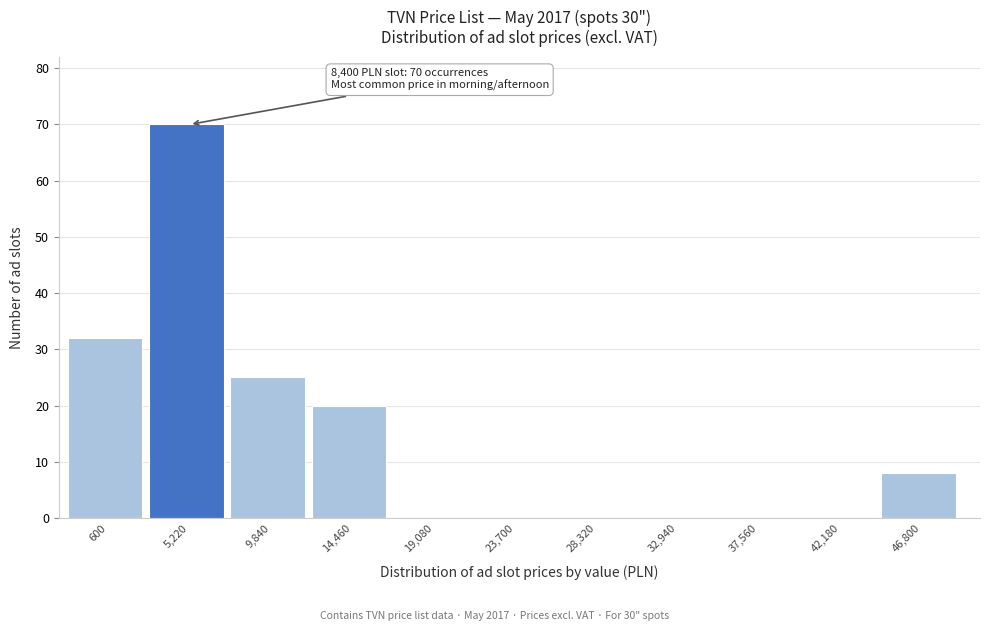

Reading left to right, what are all the values shown in this chart?

600=32	5,220=70	9,840=25	14,460=20	19,080=0	23,700=0	28,320=0	32,940=0	37,560=0	42,180=0	46,800=8